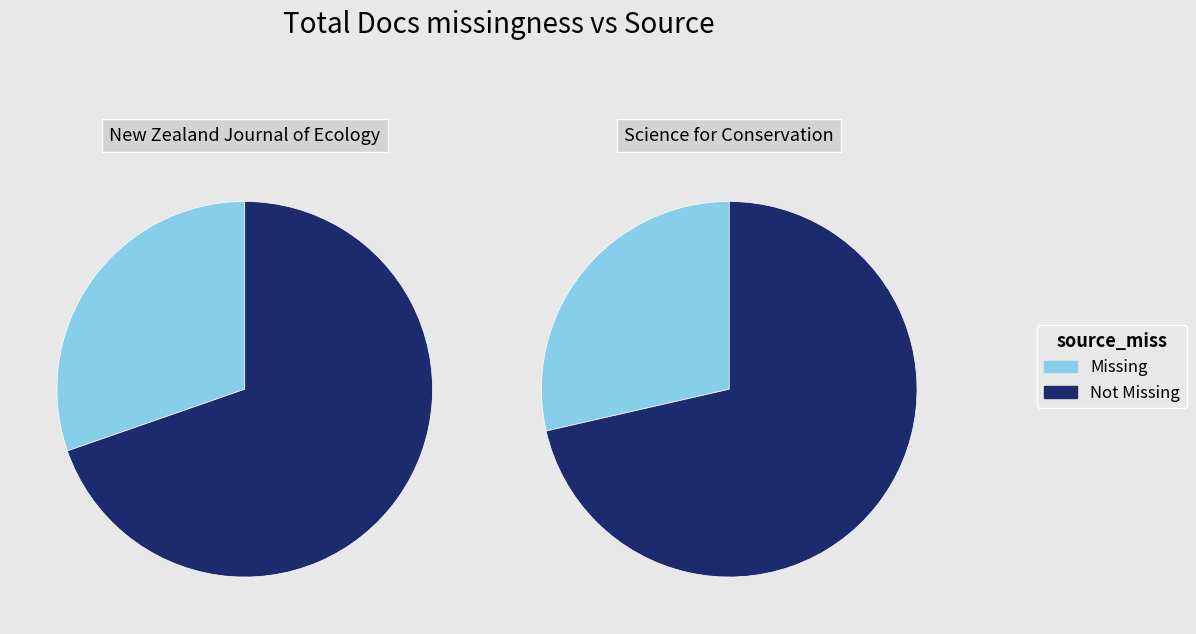

Rank the series at 1 from highest to lowest value.

Not Missing, Missing